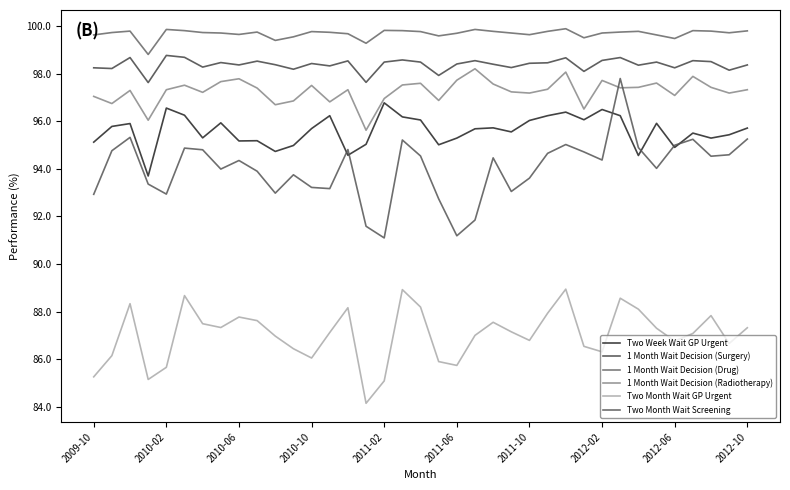

Does the chart display data point markers on the line(s)?

No